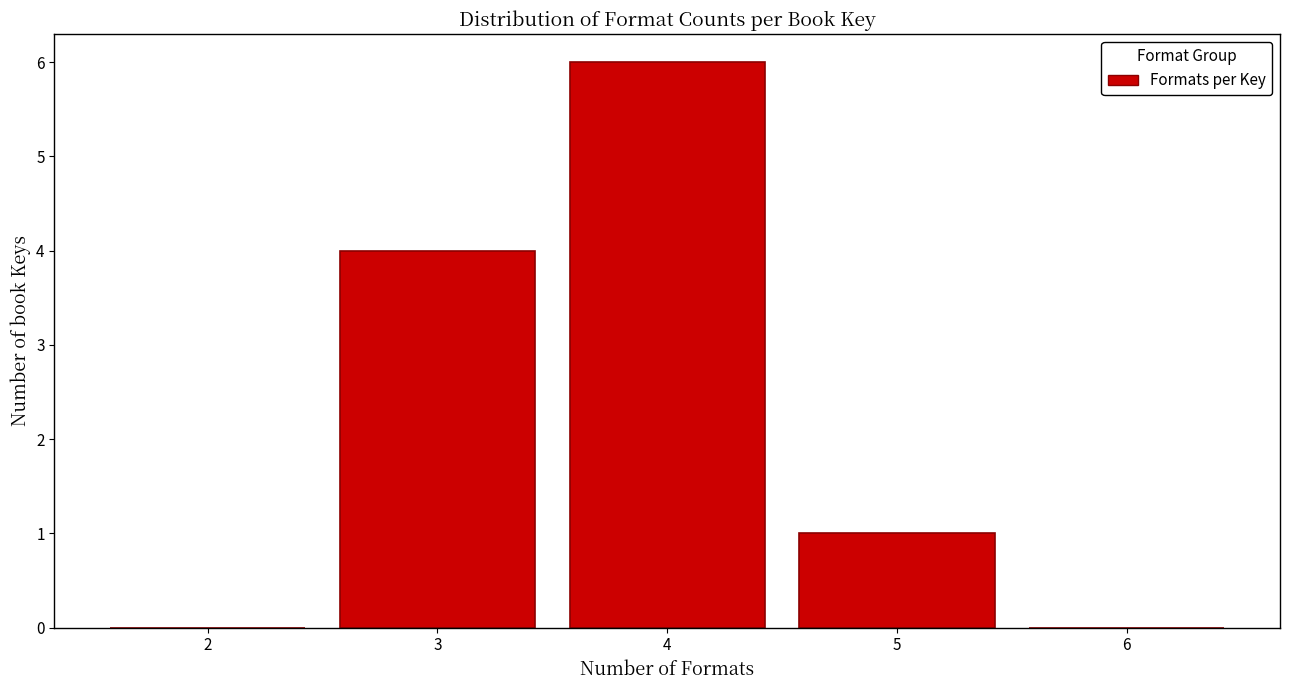

Reading right to left, extract all data points from this chart.

6=0	5=1	4=6	3=4	2=0